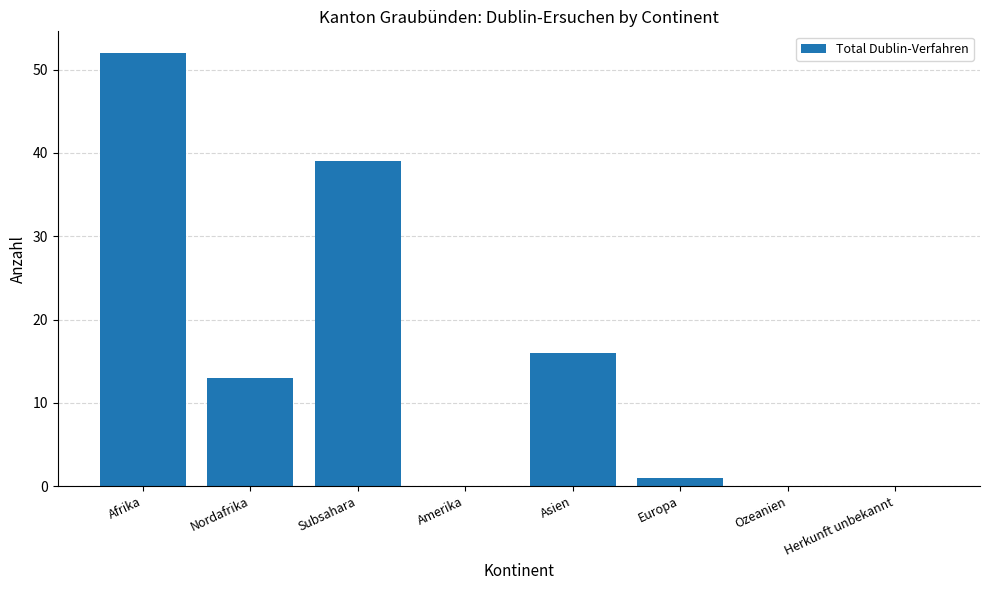

What is the sum of the values at Subsahara and Ozeanien?

39